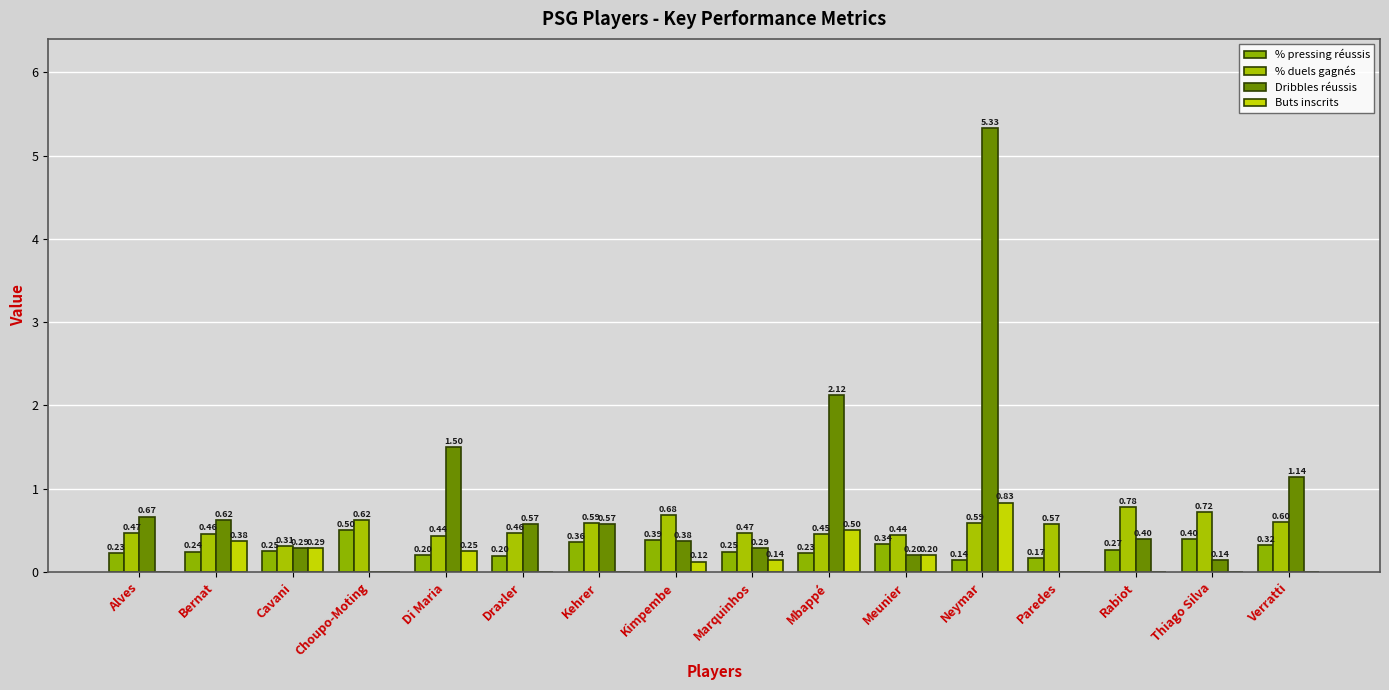

How many groups of bars are there?

16